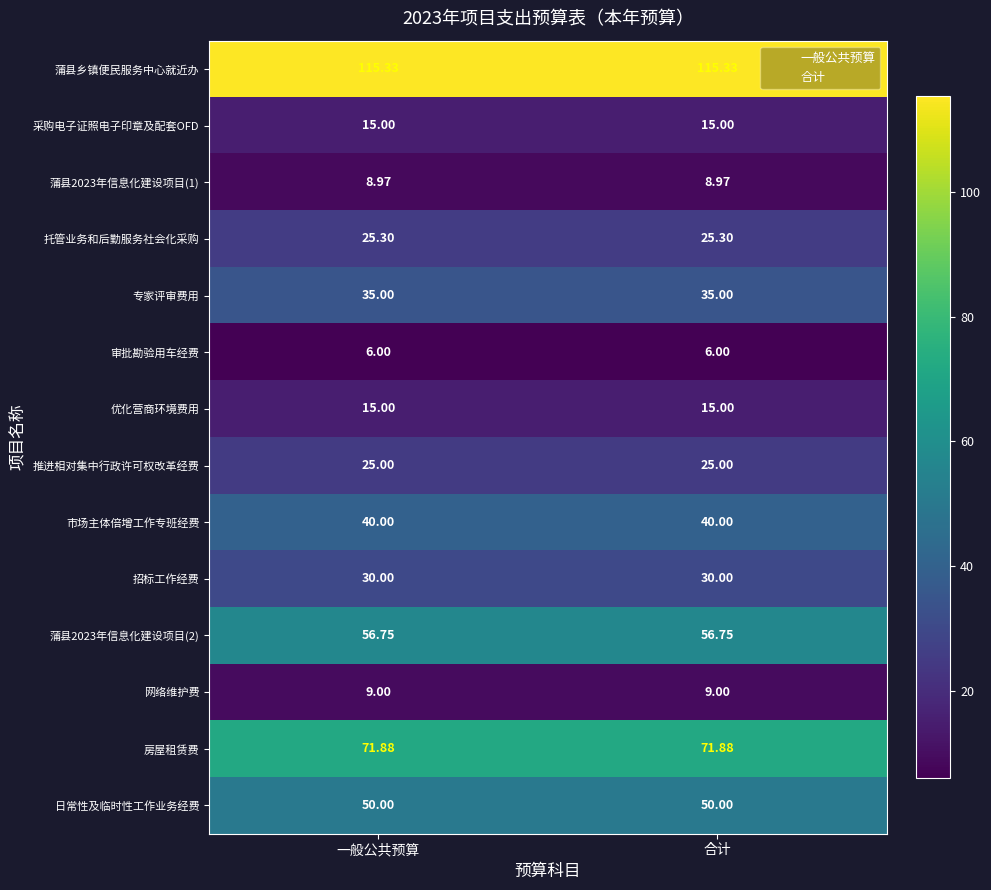

Which series has the largest total across all categories?

蒲县乡镇便民服务中心就近办